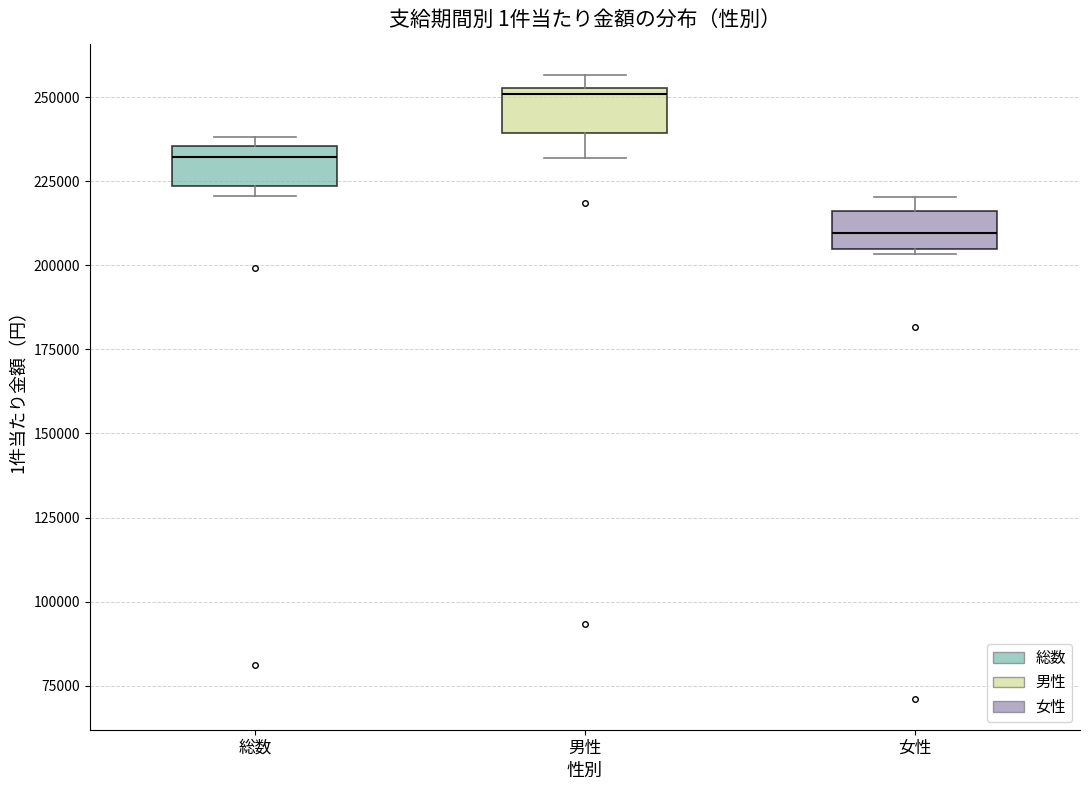

Reading left to right, transcribe this box plot: for each box, give where its median line is, the range the box spans, and where its two whiskers end, as read against the y-axis. The values are not printed on the chart, so give them approximately, as read against the axis.

総数: median 230000, box 225000 to 235000, whiskers 220000 to 240000
男性: median 250000, box 240000 to 255000, whiskers 230000 to 255000 (just above the box's upper edge)
女性: median 210000, box 205000 to 215000, whiskers 205000 to 220000